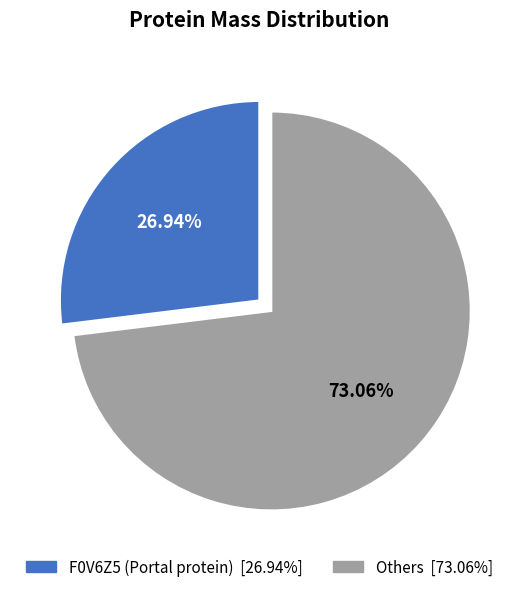

Is there any slice that represents more than half of the pie?

Yes